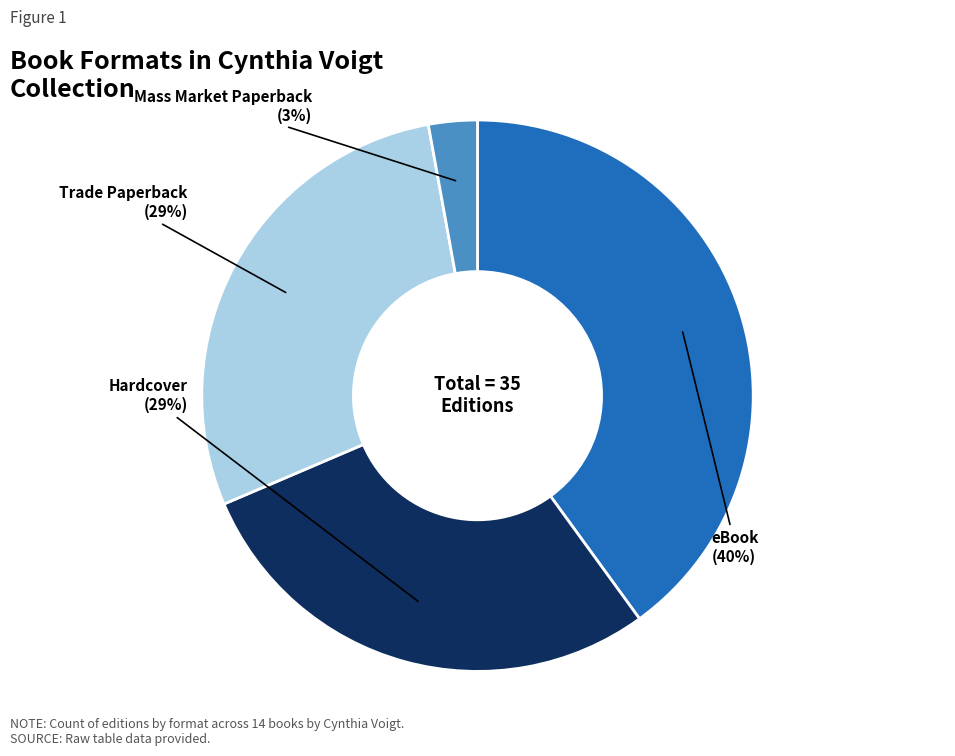

Does any single category account for the majority?

No